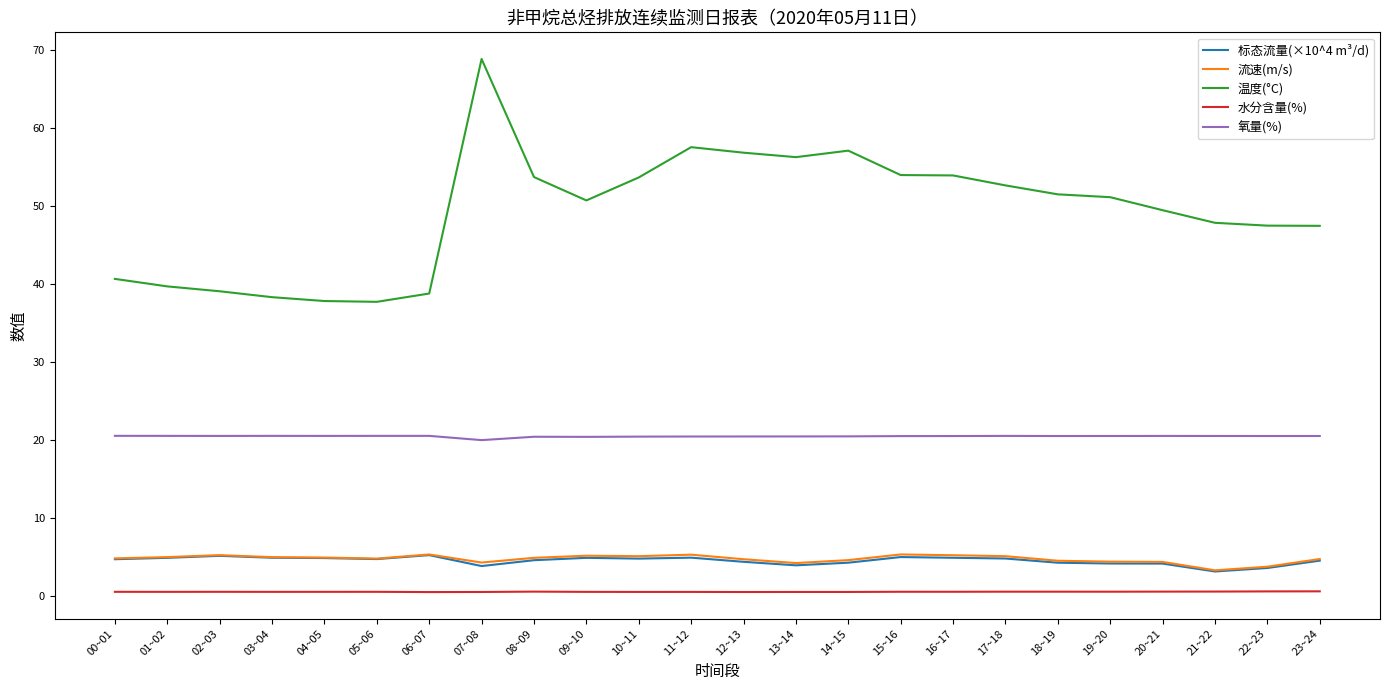

Does the chart have visible grid lines?

No